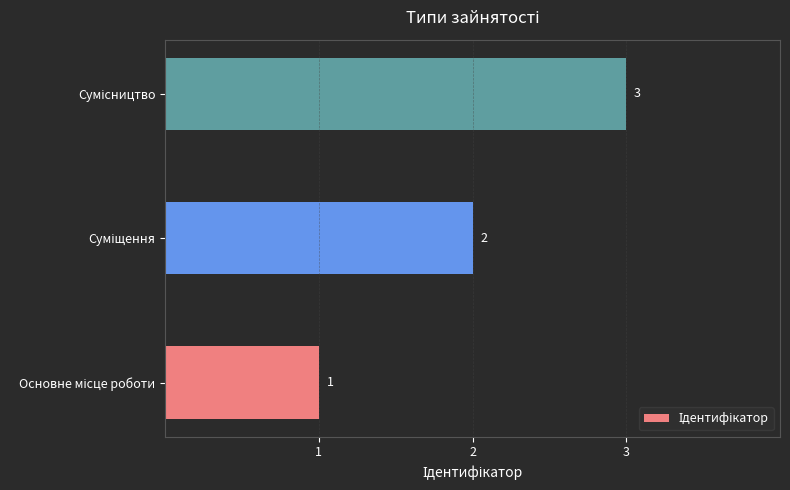

Count the values in the range 1 to 3.

3